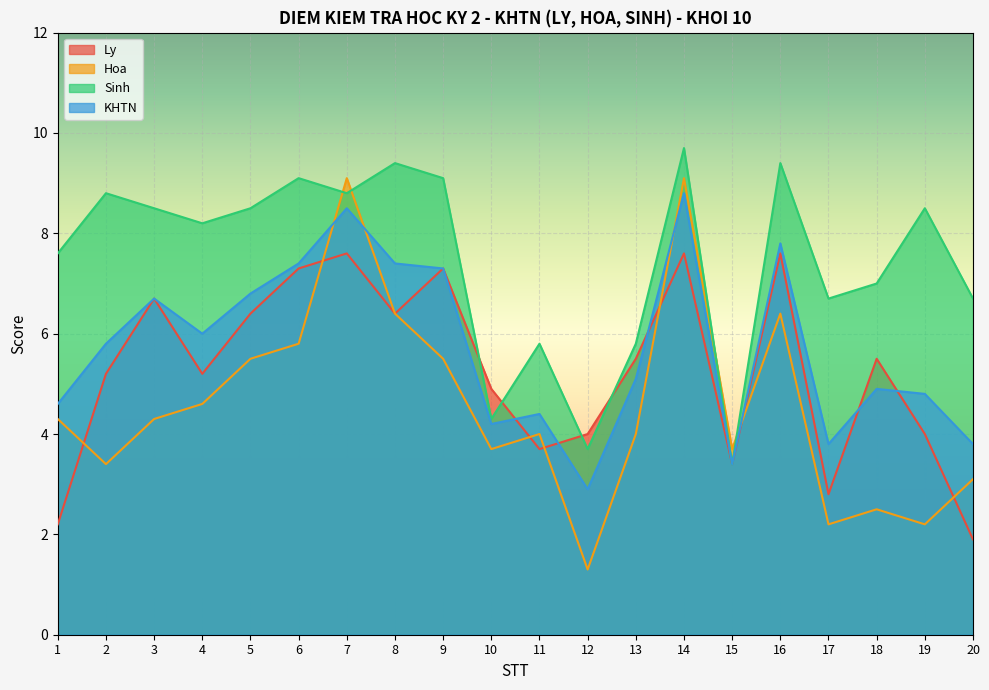

True or false: Sinh and KHTN intersect in this chart.

False